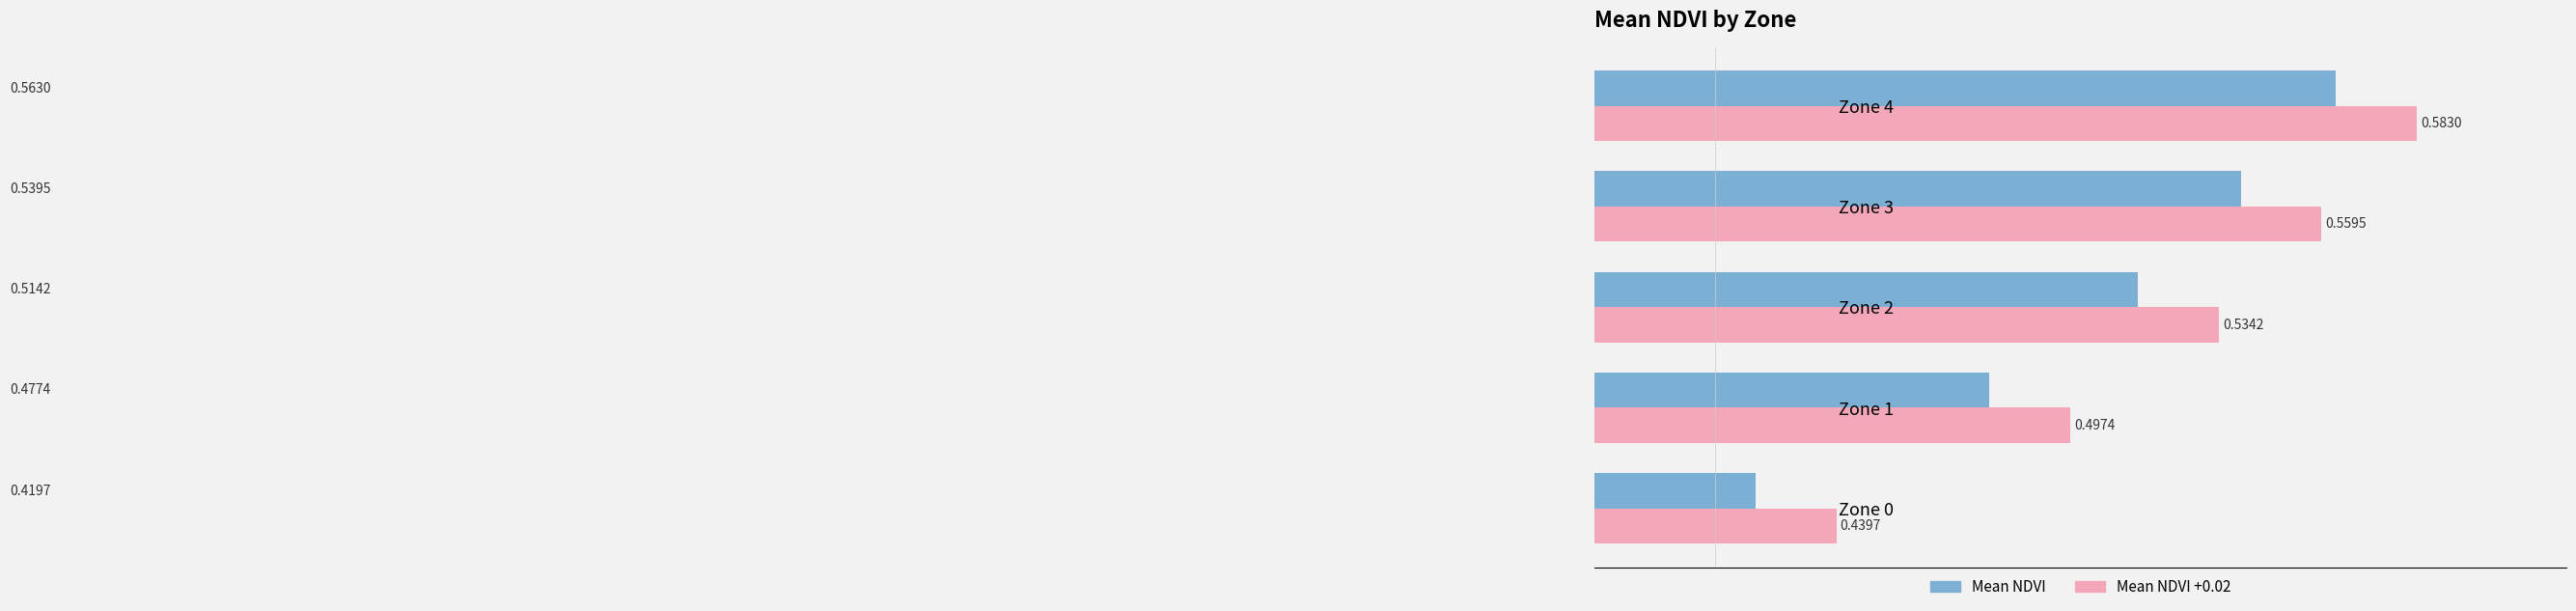

What is the total value across all series at Zone 4?

1.1